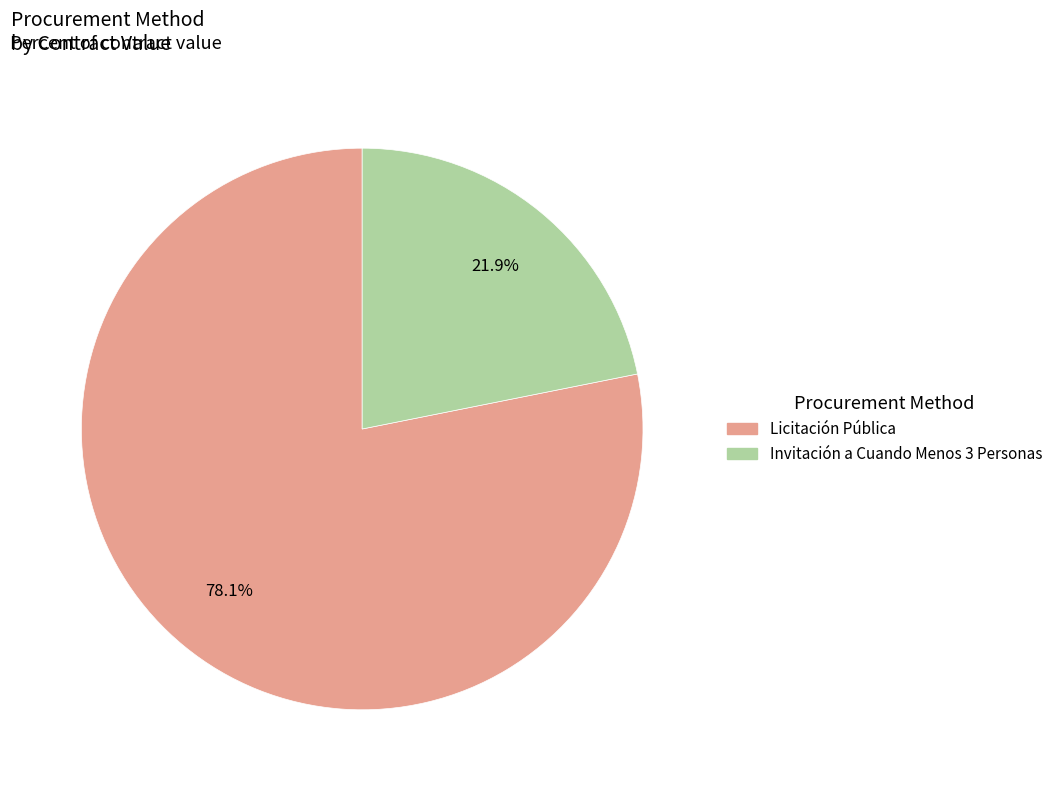

What percentage is the Invitación a Cuando Menos 3 Personas slice, to the nearest percent?

22%